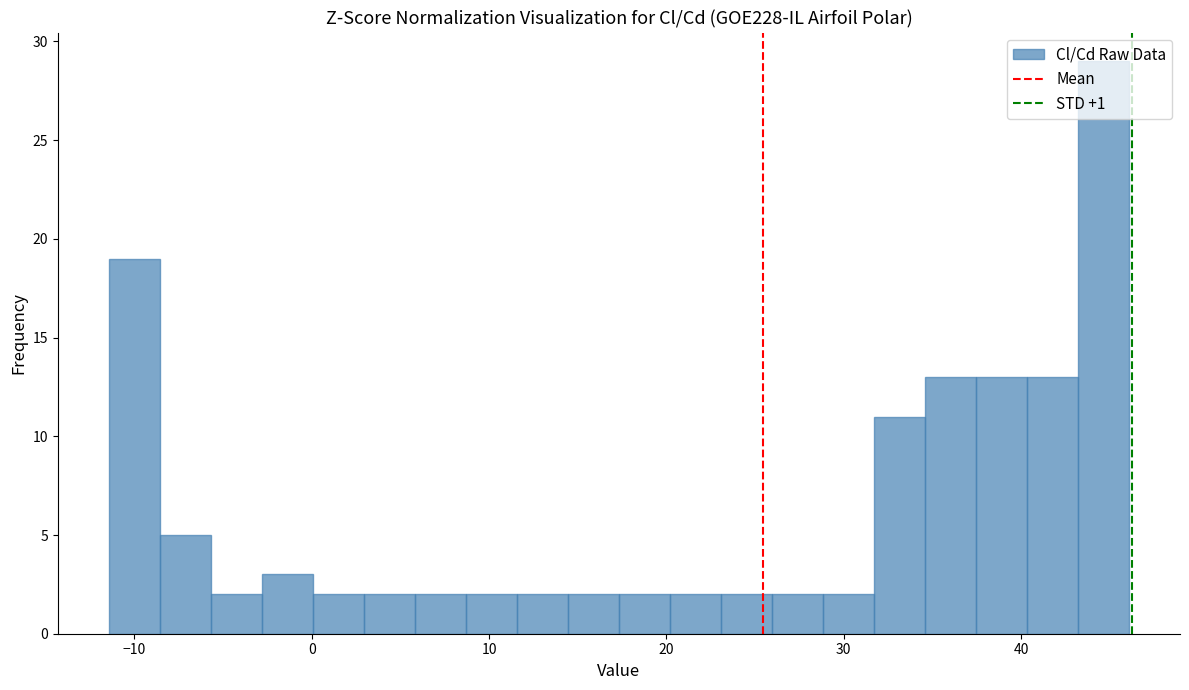

Around what value on the x-axis is the tallest bar? Give the approximate position of its centre, as read against the axis.

45